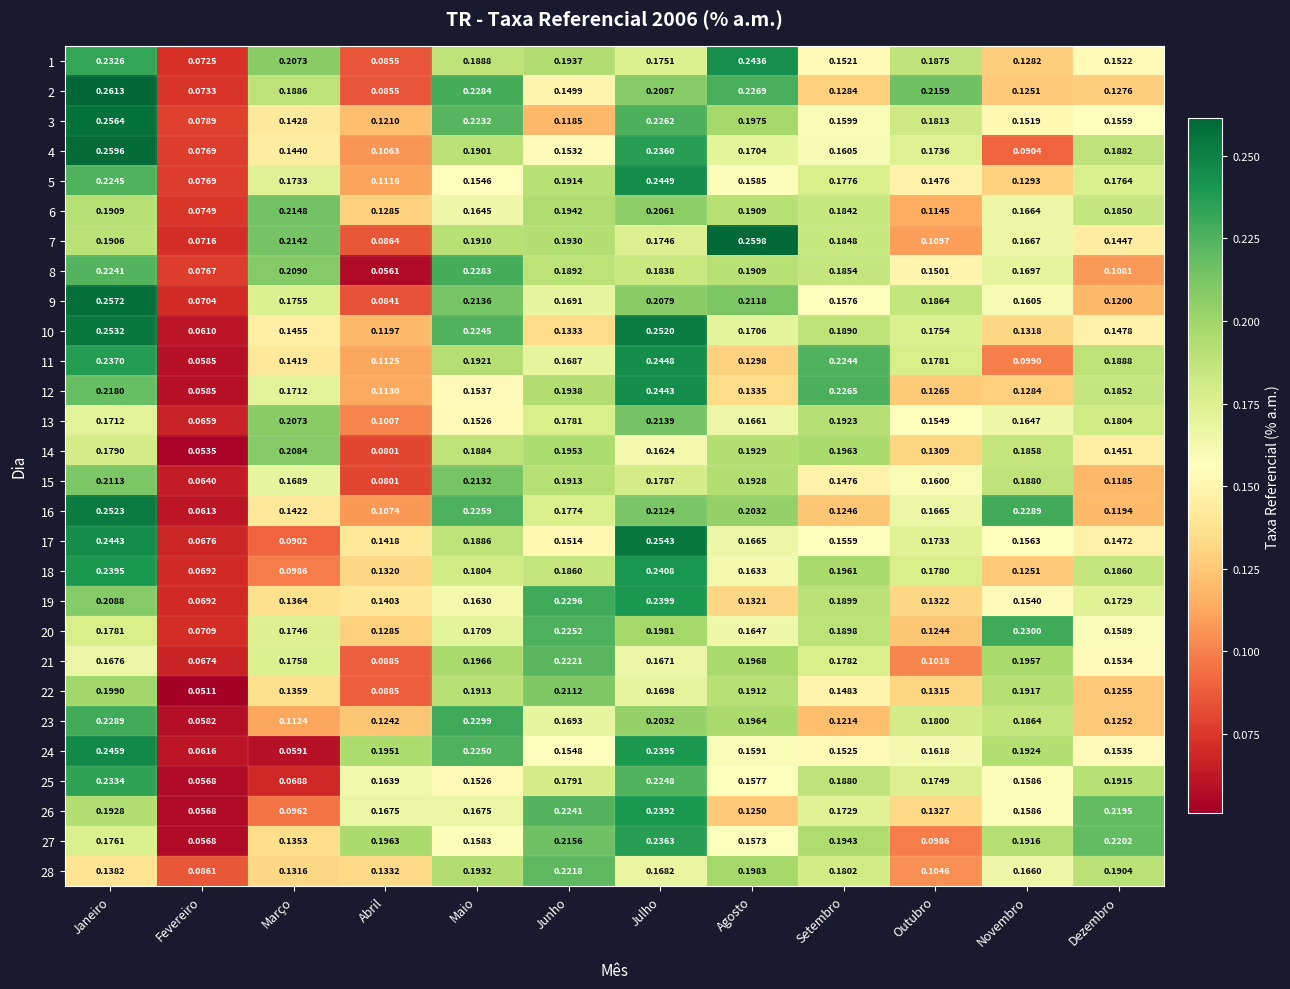

List the labels in order of 16 value, largest first.

Janeiro, Novembro, Maio, Julho, Agosto, Junho, Outubro, Março, Setembro, Dezembro, Abril, Fevereiro